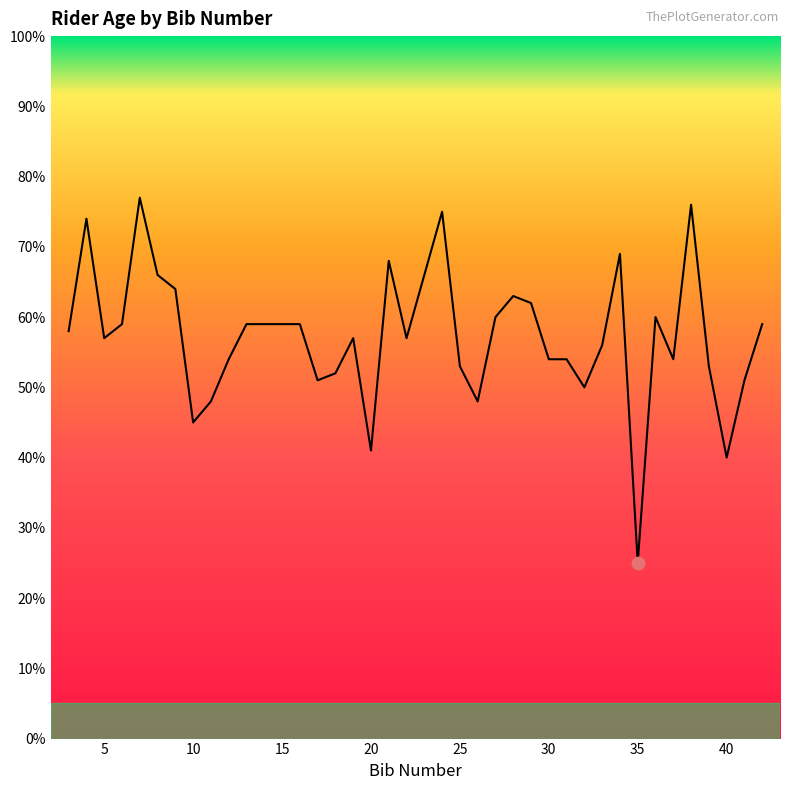

What is the smallest value displayed?

25